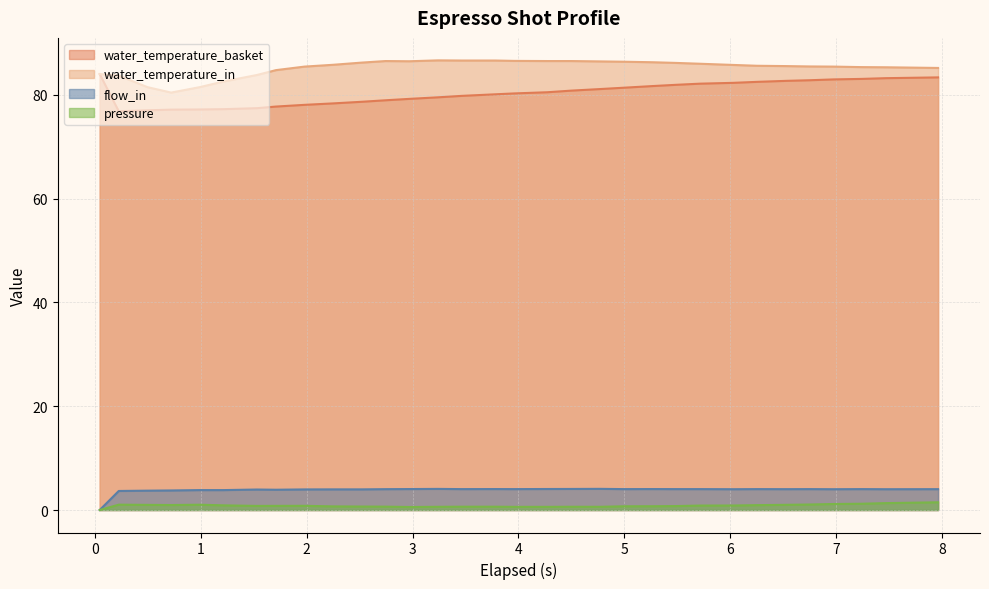

What is the lowest value of the water_temperature_basket series?

76.8